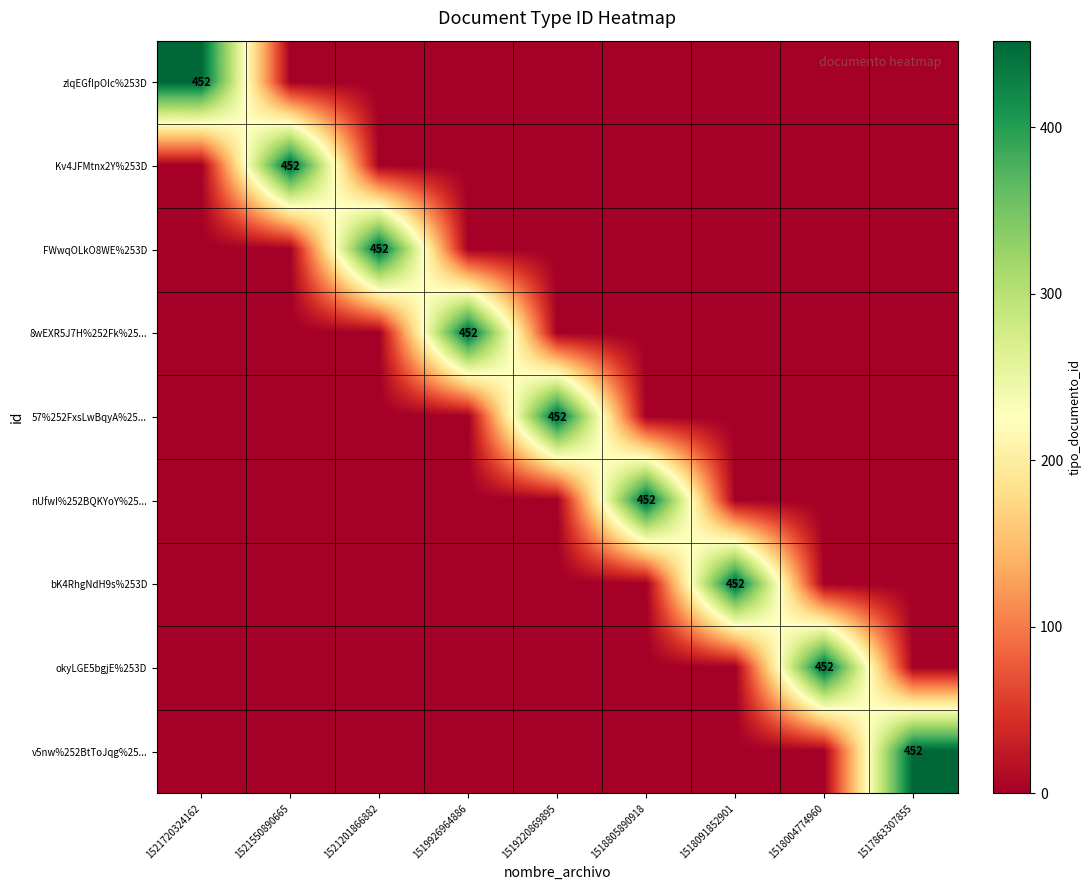

How many categories are shown in the chart?

9